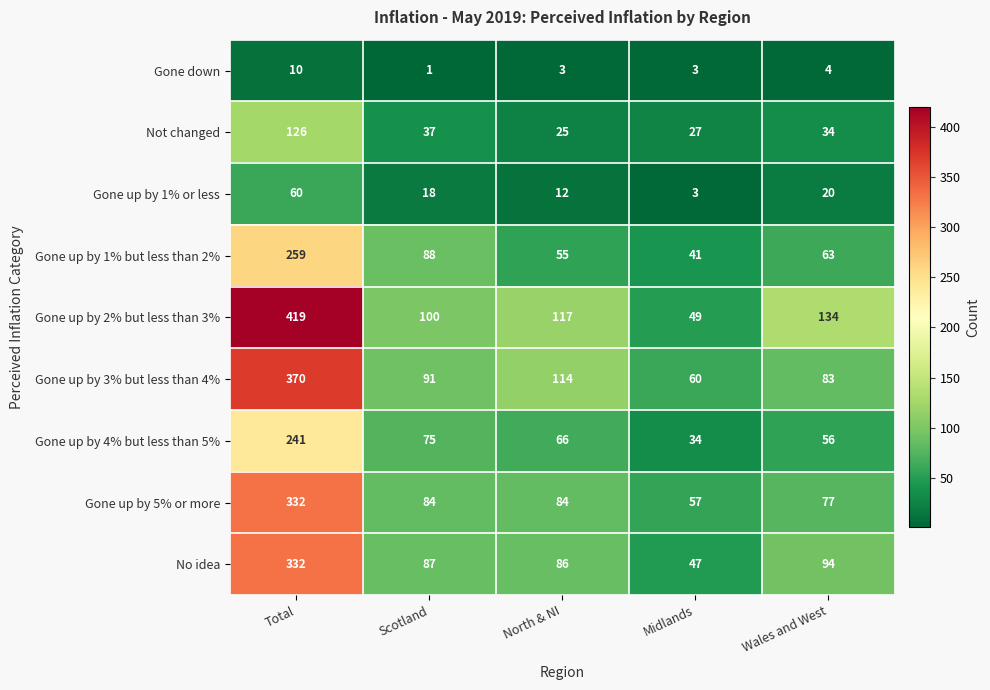

What is the sum of all Gone up by 5% or more values?

634